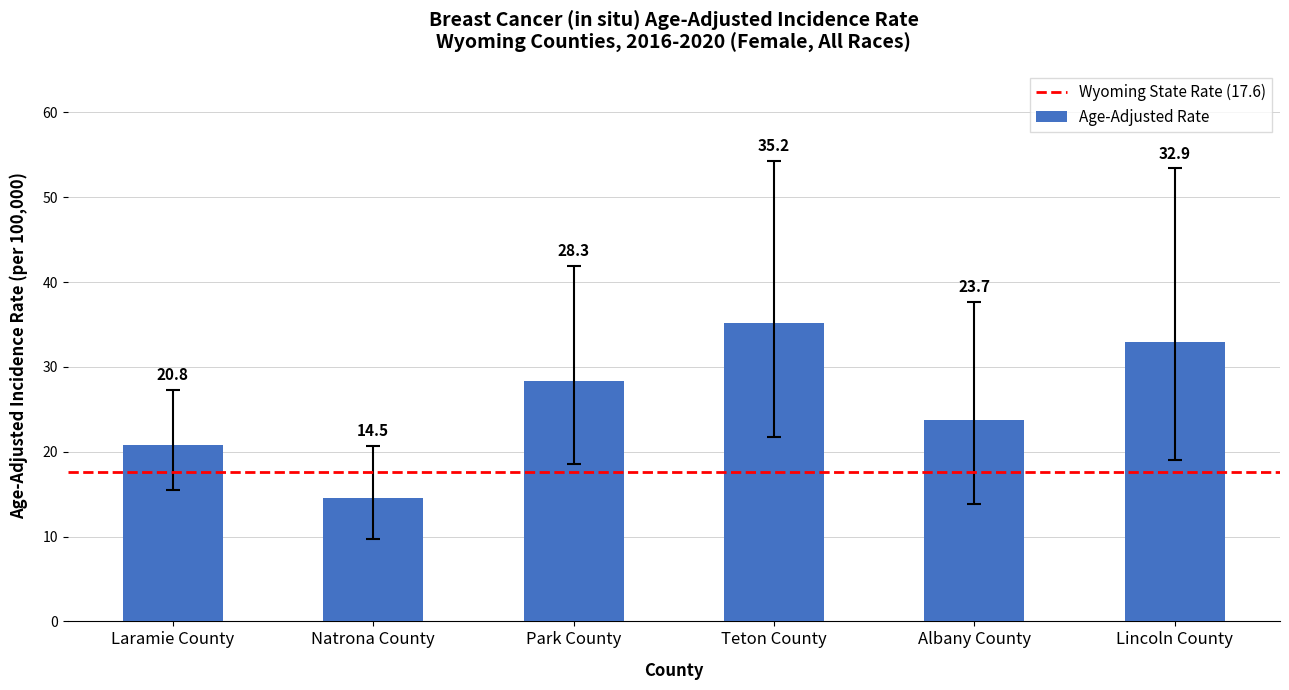

Where does the data first go above 28?

Park County